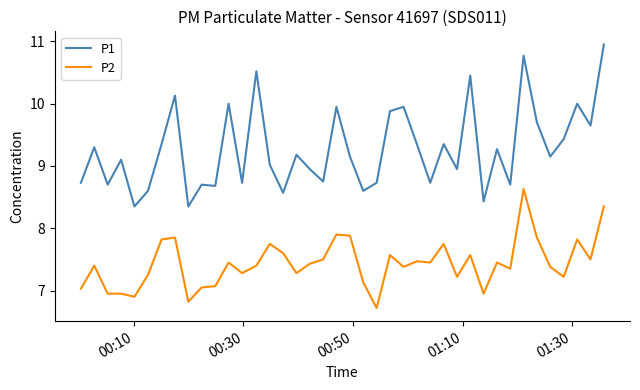

True or false: P1 has more than 0 interior local peaks.

True